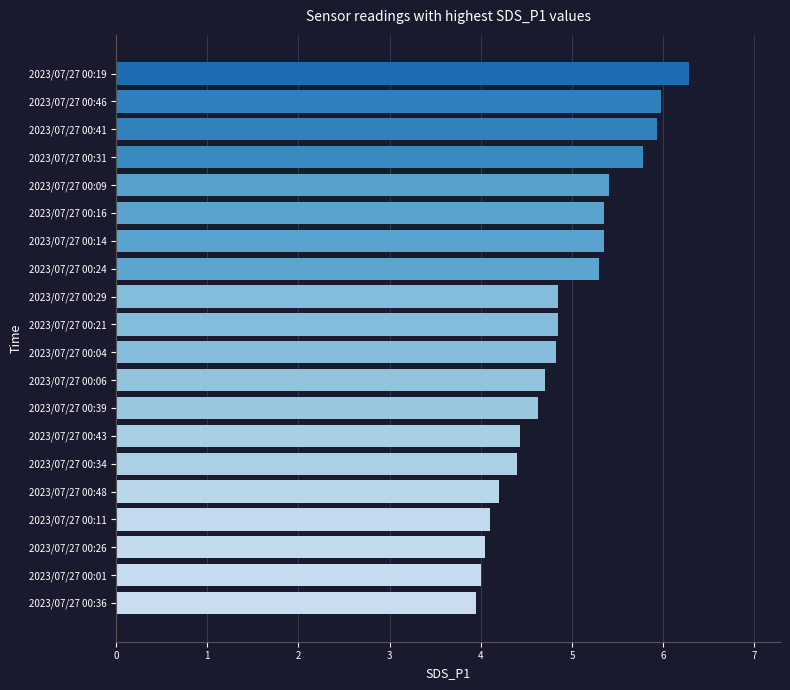

What is the change in value from 2023/07/27 00:21 to 2023/07/27 00:46?

+1.1